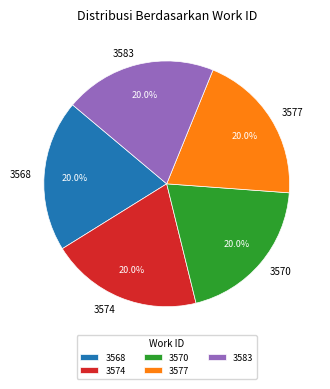

To the nearest percent, what portion does 3583 represent?

20%